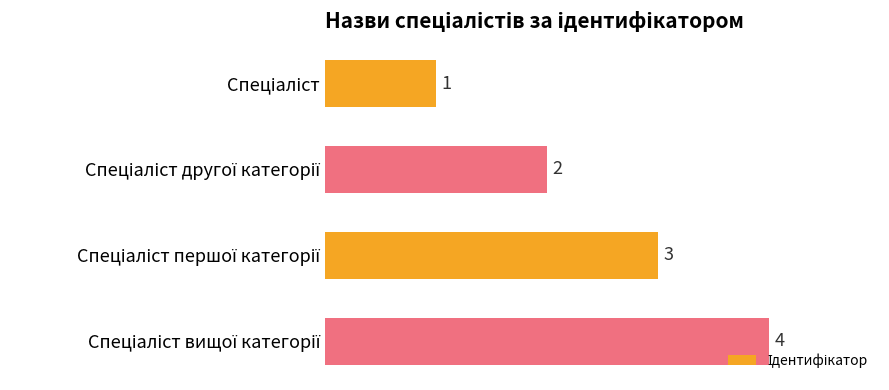

What is the maximum value shown in the chart?

4